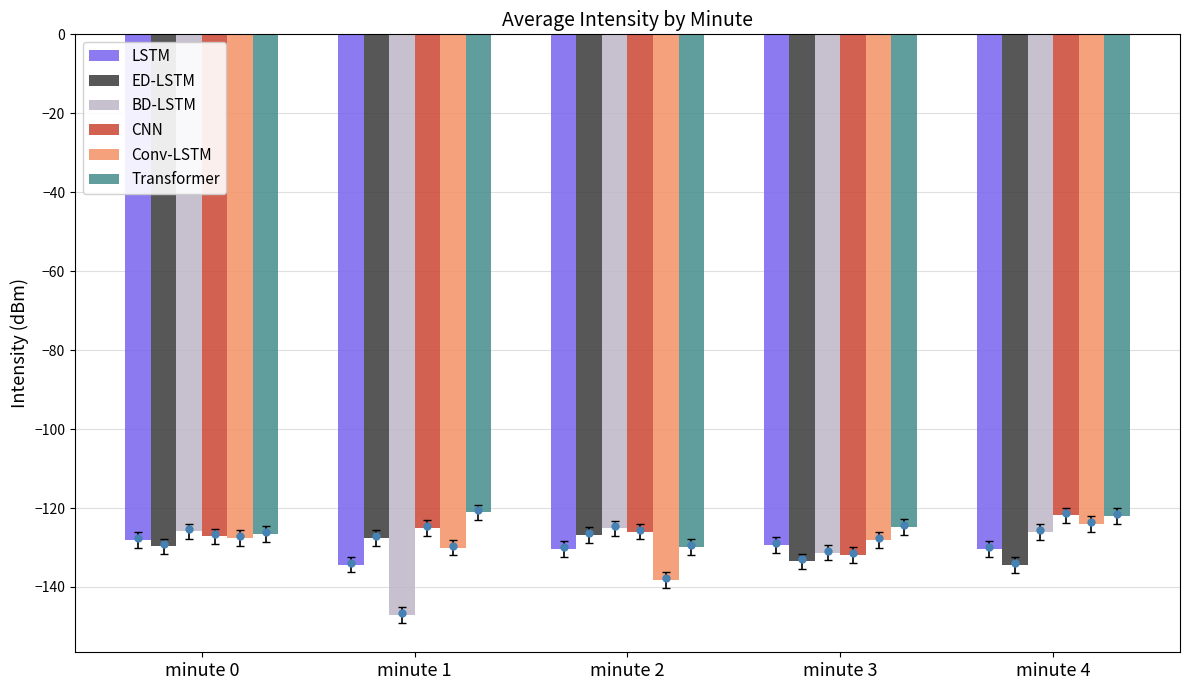

How many bars are there in each group?

6